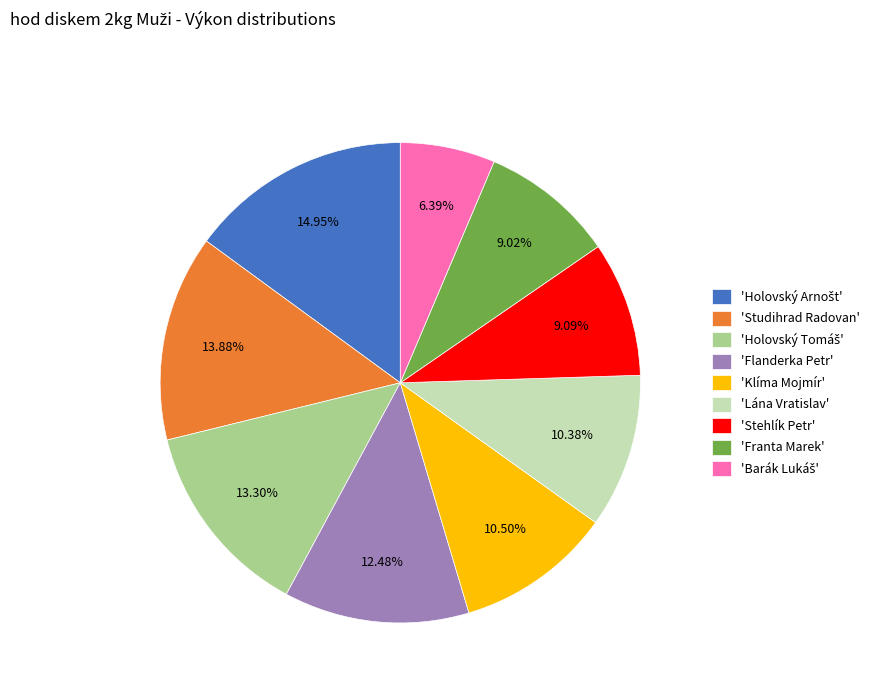

Combined, do 'Franta Marek' and 'Klíma Mojmír' account for over 50%?

No